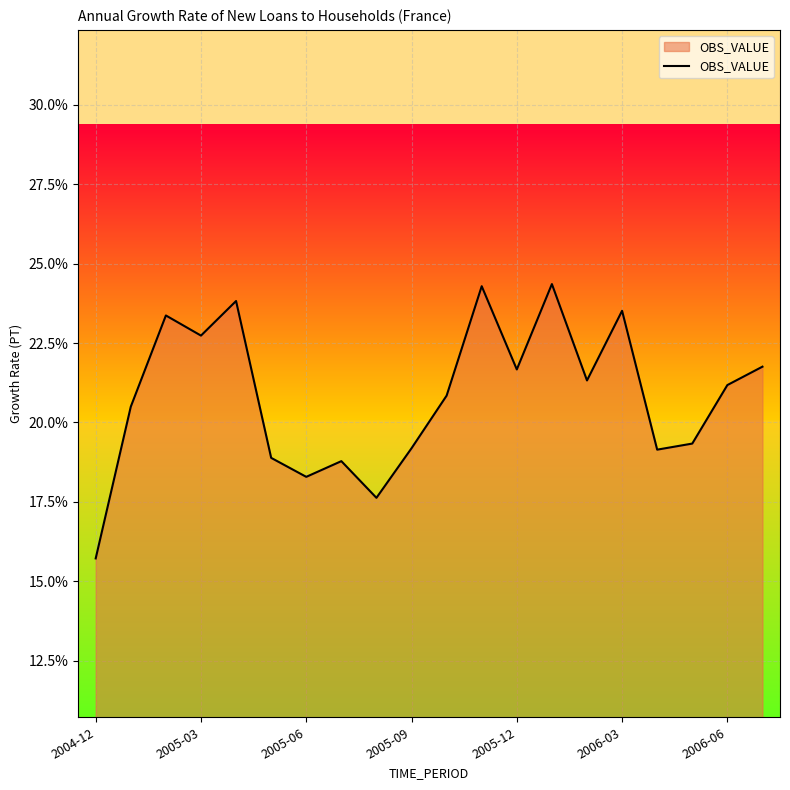

What is the greatest value displayed?

24.4